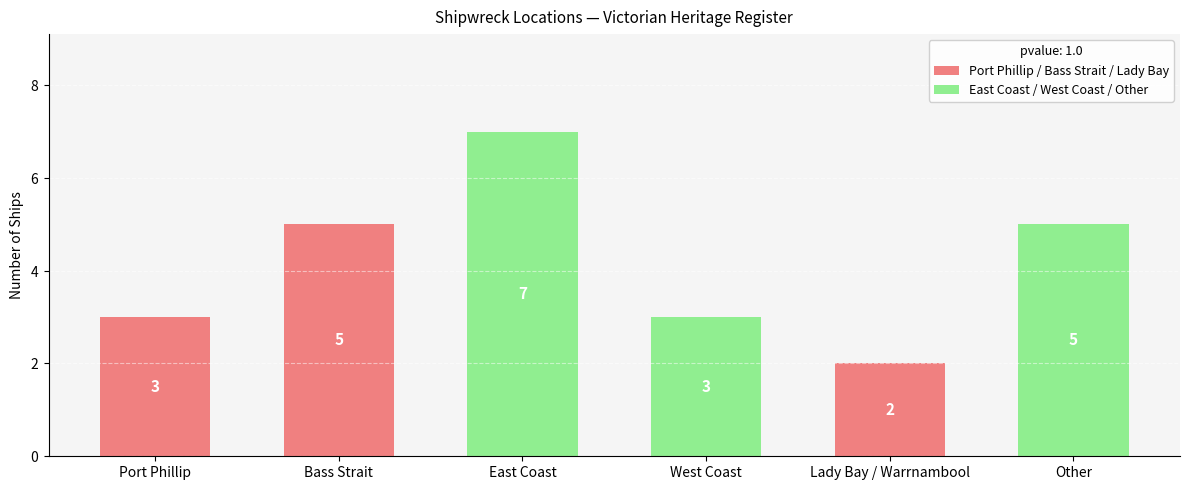

What is the label of the 1st bar from the right?

Other